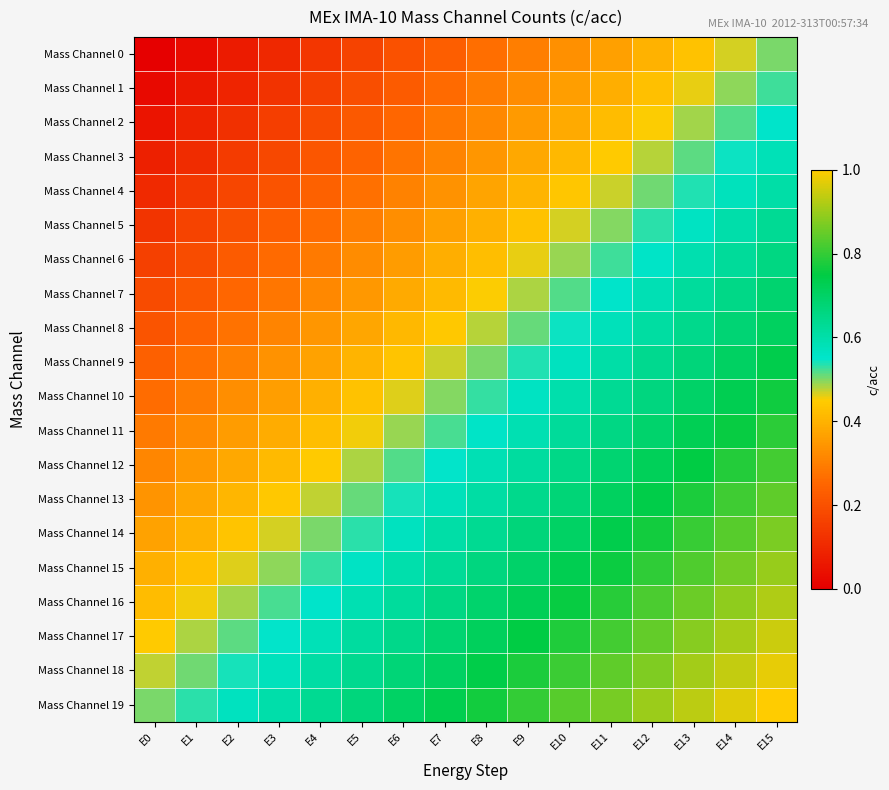

What is the difference between the highest and lowest values at E1?

0.5